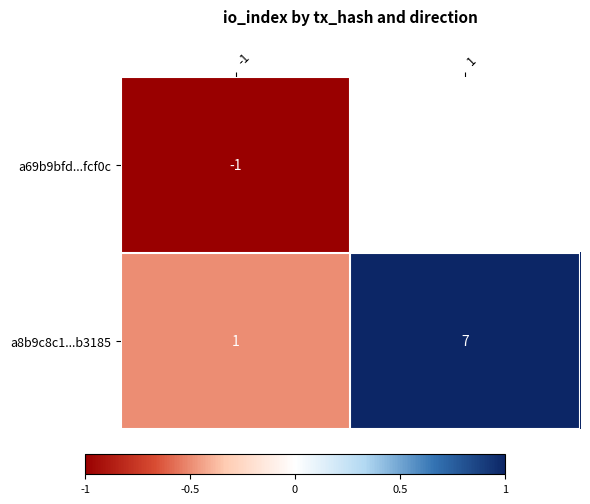

How many data points does each series have?

2